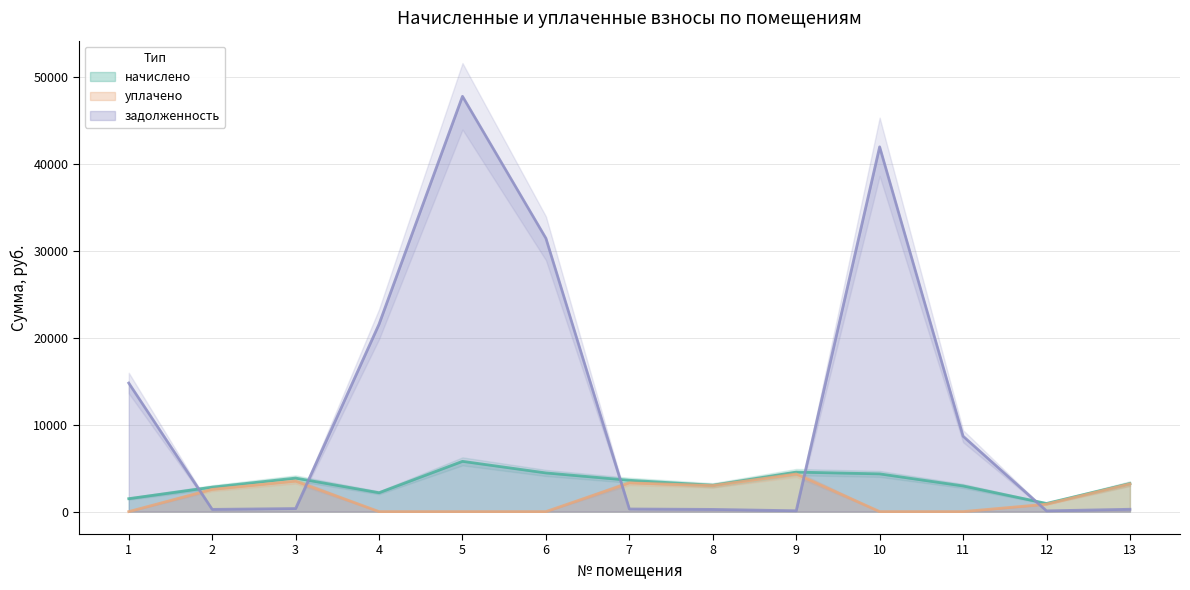

Is it true that начислено equals 3227.0 at 13?

True